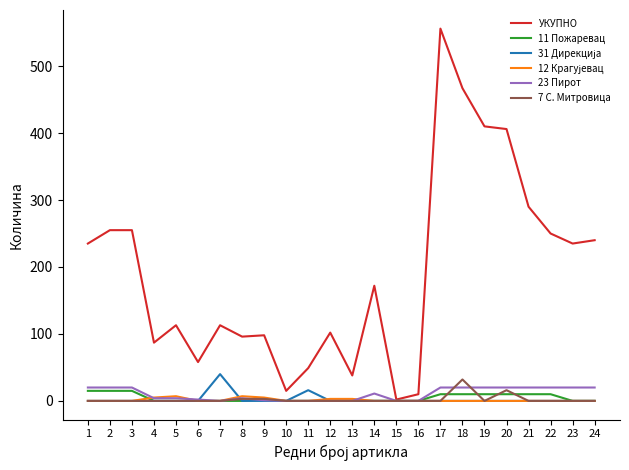

What is the spread (max minus min) of values at 2?

255